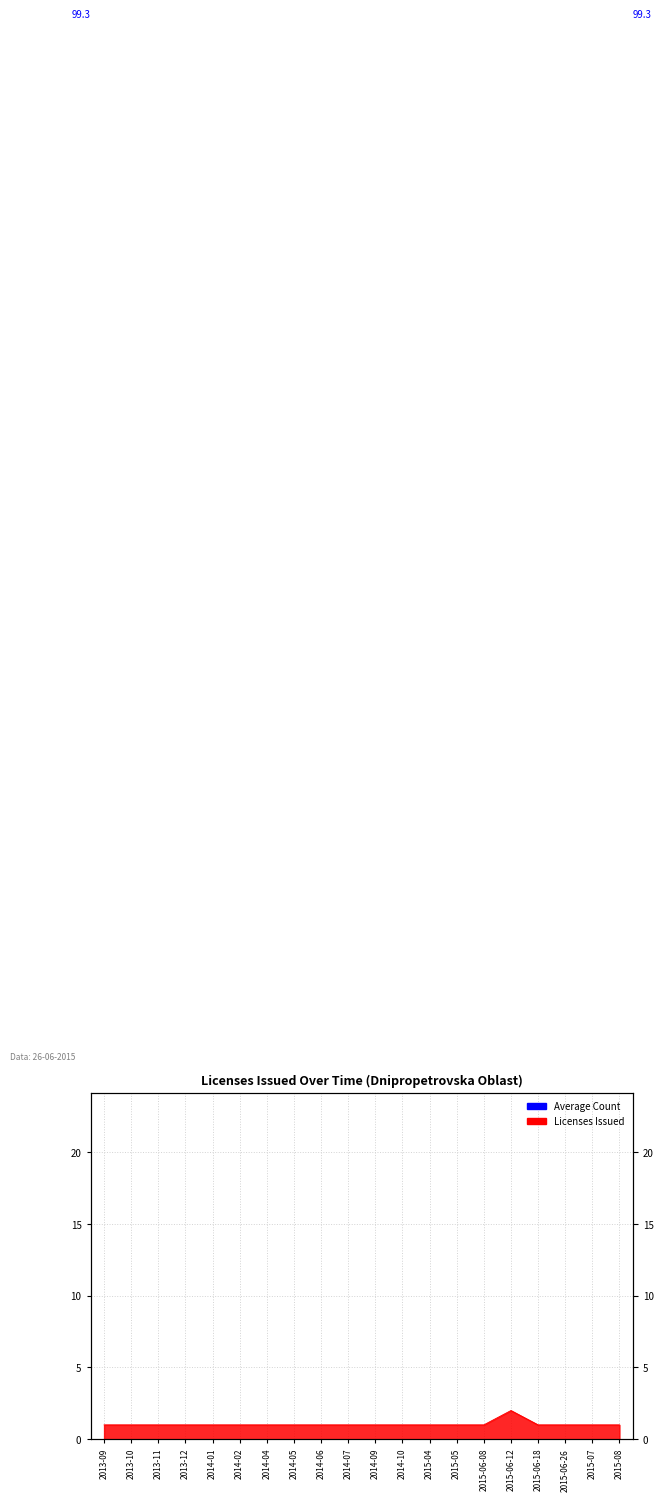

Reading left to right, extract all data points from this chart.

2013-09=1	2013-10=1	2013-11=1	2013-12=1	2014-01=1	2014-02=1	2014-04=1	2014-05=1	2014-06=1	2014-07=1	2014-09=1	2014-10=1	2015-04=1	2015-05=1	2015-06-08=1	2015-06-12=2	2015-06-18=1	2015-06-26=1	2015-07=1	2015-08=1